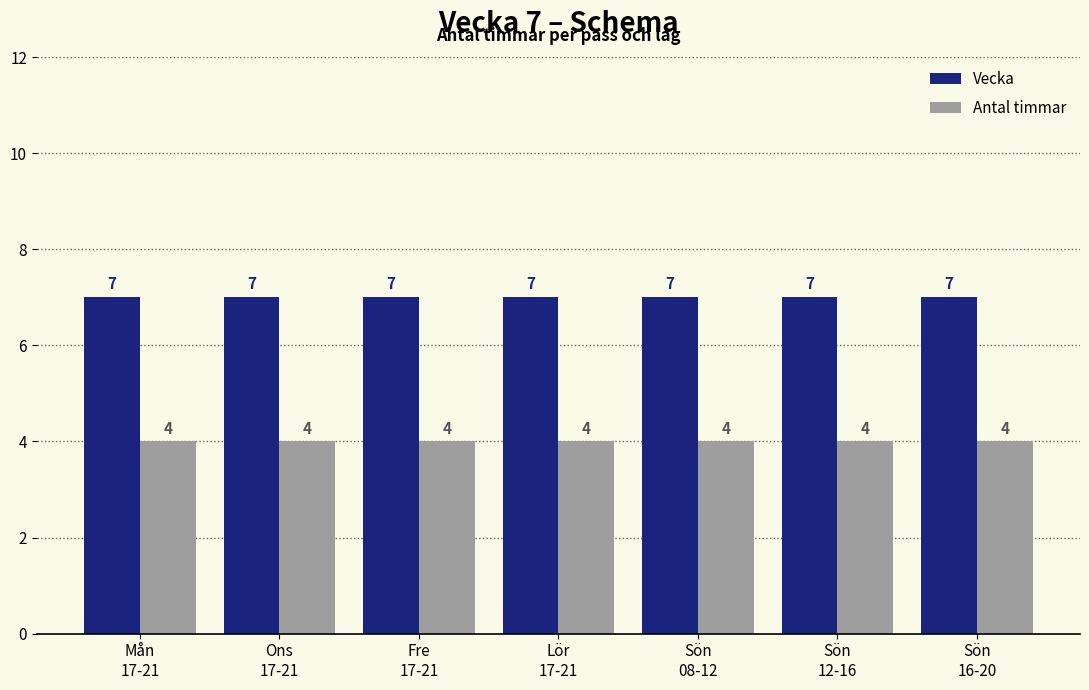

What is the maximum value for Antal timmar?

4